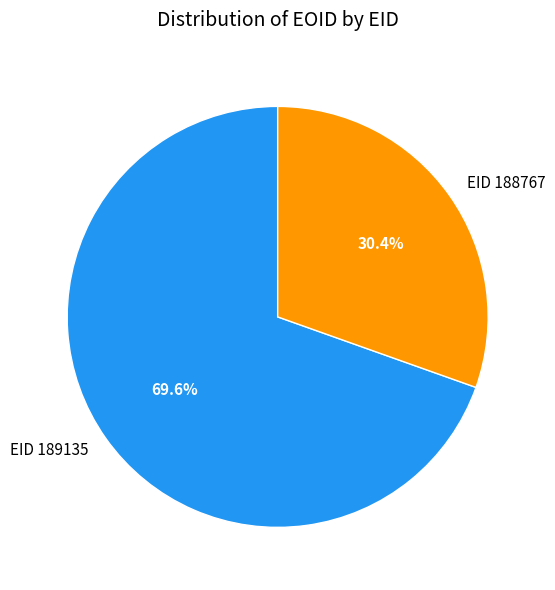

Count the number of slices in the pie.

2